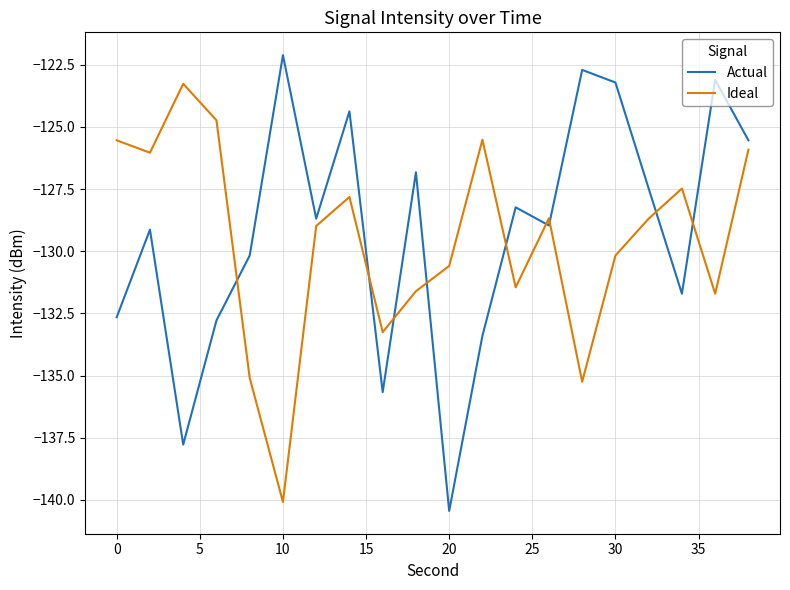

What is the difference between the maximum and minimum values in the Ideal series?

16.8